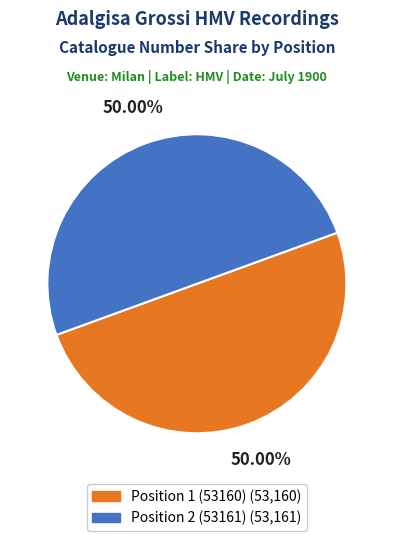

Combined, do Position 2 (53161) and Position 1 (53160) account for over 50%?

Yes